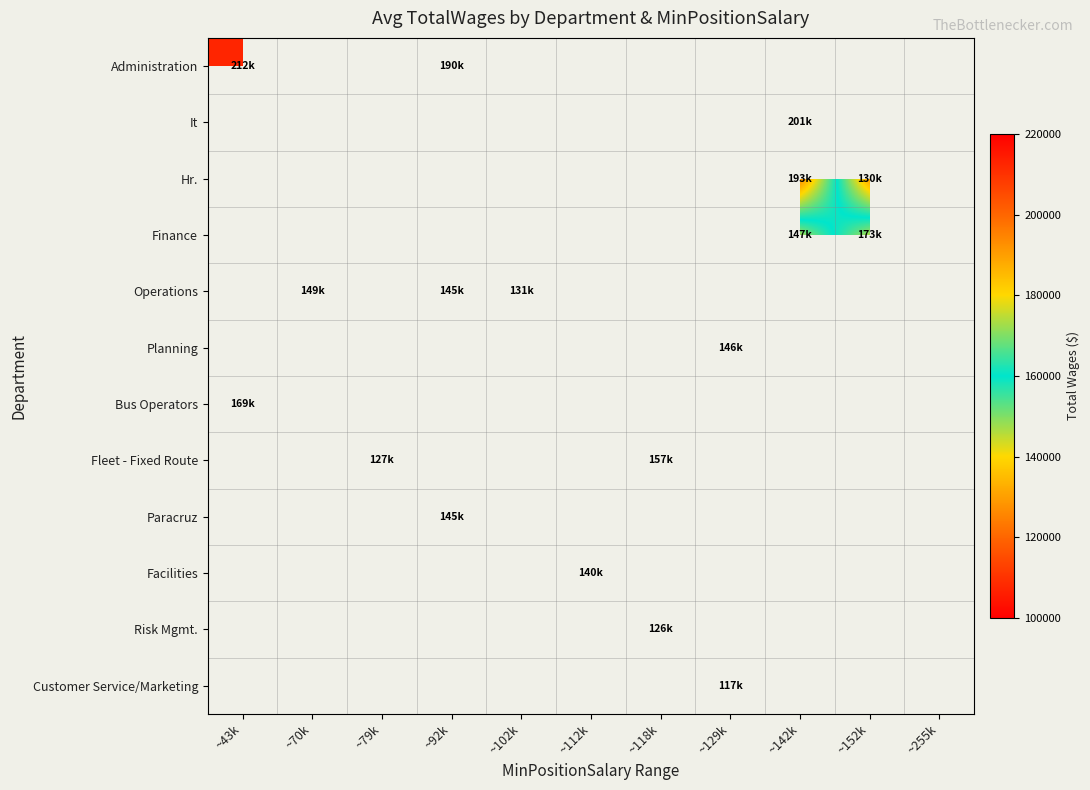

How many series are shown in this chart?

12